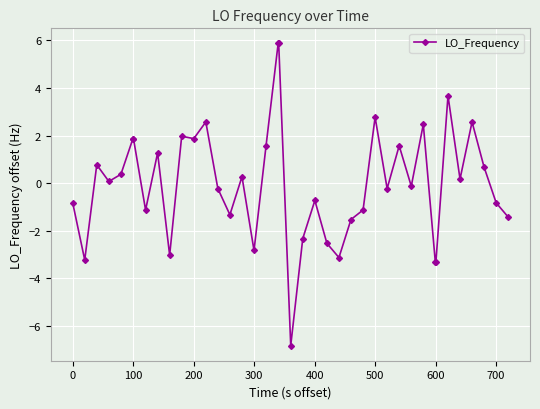

What is the value of the 33rd point from the left?

-3.3